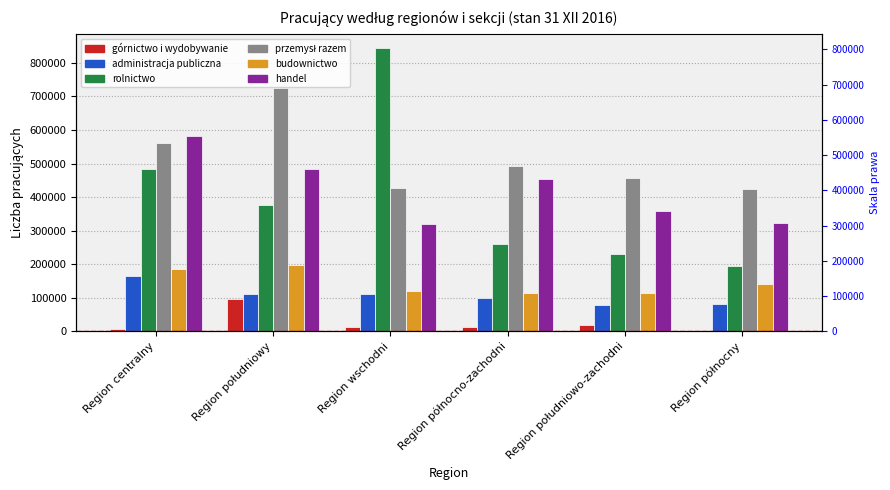

What is the difference between the highest and lowest values at Region wschodni?

830812